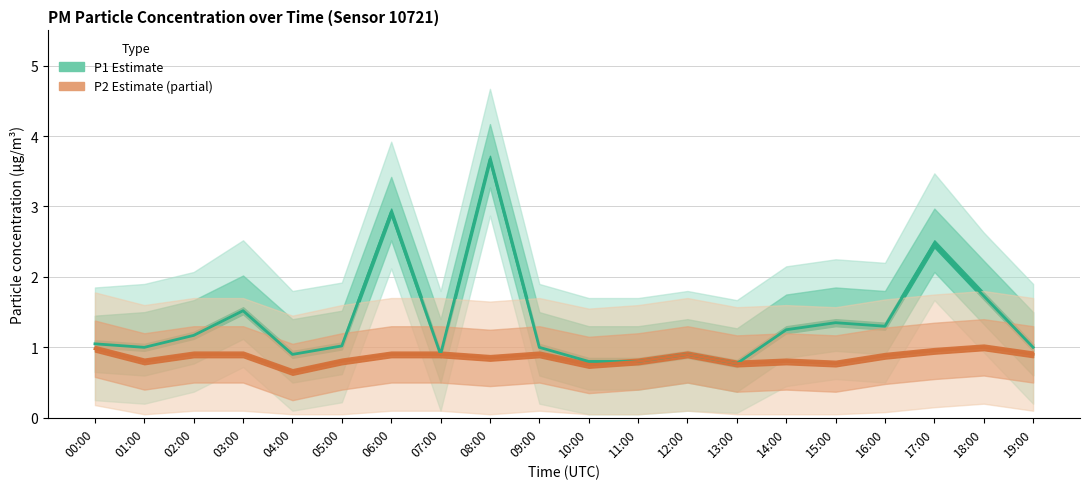

List the labels in order of P1 (Estimate) value, largest first.

08:00, 06:00, 17:00, 18:00, 03:00, 15:00, 16:00, 14:00, 02:00, 00:00, 05:00, 01:00, 09:00, 19:00, 04:00, 07:00, 12:00, 10:00, 11:00, 13:00